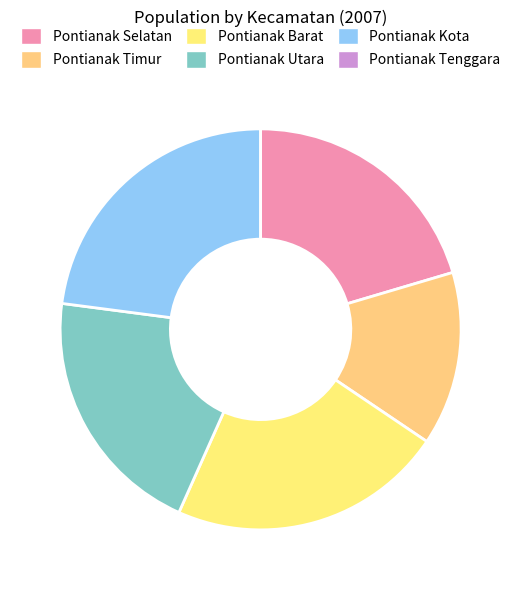

To the nearest percent, what is the difference between the Pontianak Timur and Pontianak Selatan slice percentages?

6%